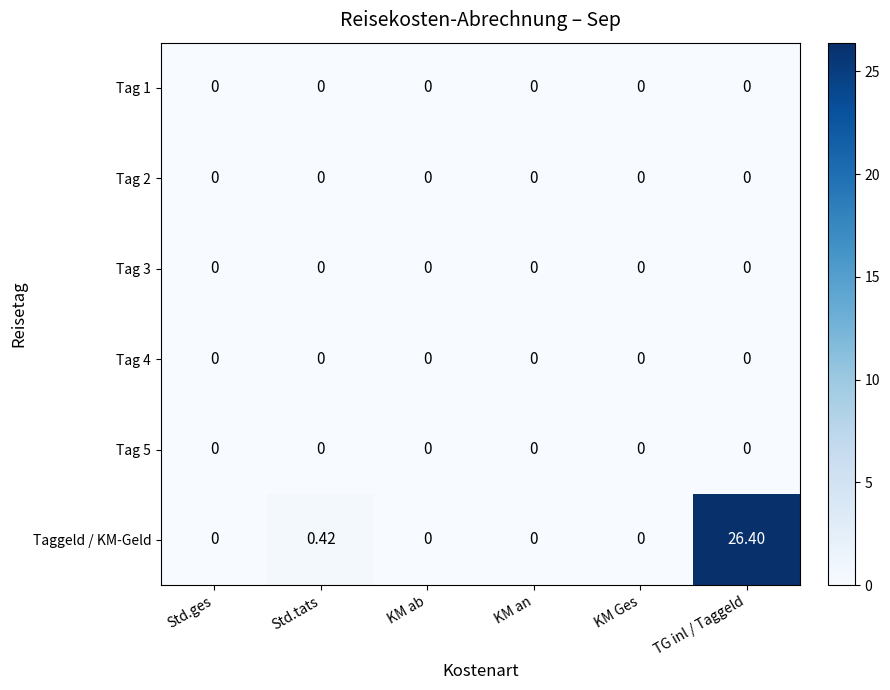

Which series has the widest spread of values?

Taggeld / KM-Geld